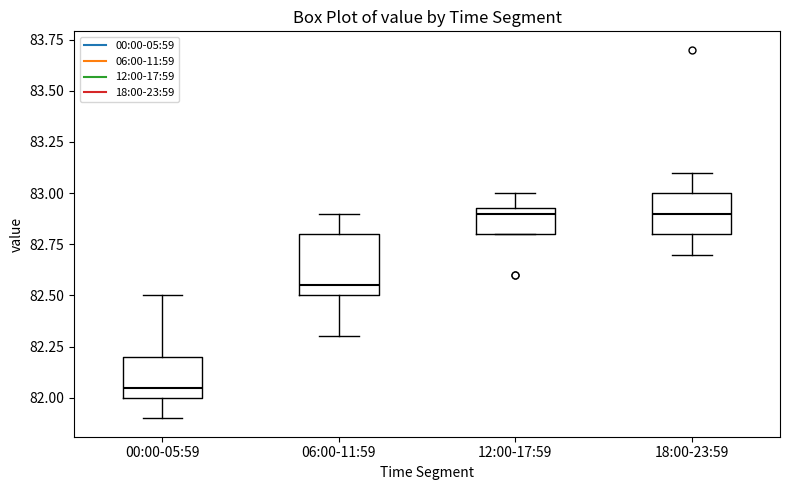

Reading left to right, read every box against the y-axis: the position of its median line, the range the box covers, and the ends of its whiskers. The values are not printed on the chart, so give them approximately, as read against the axis.

00:00-05:59: median 82.05, box 82.00 to 82.20, whiskers 81.90 to 82.50
06:00-11:59: median 82.55, box 82.50 to 82.80, whiskers 82.30 to 82.90
12:00-17:59: median 82.90, box 82.80 to 82.95, whiskers 82.80 to 83.00
18:00-23:59: median 82.90, box 82.80 to 83.00, whiskers 82.70 to 83.10